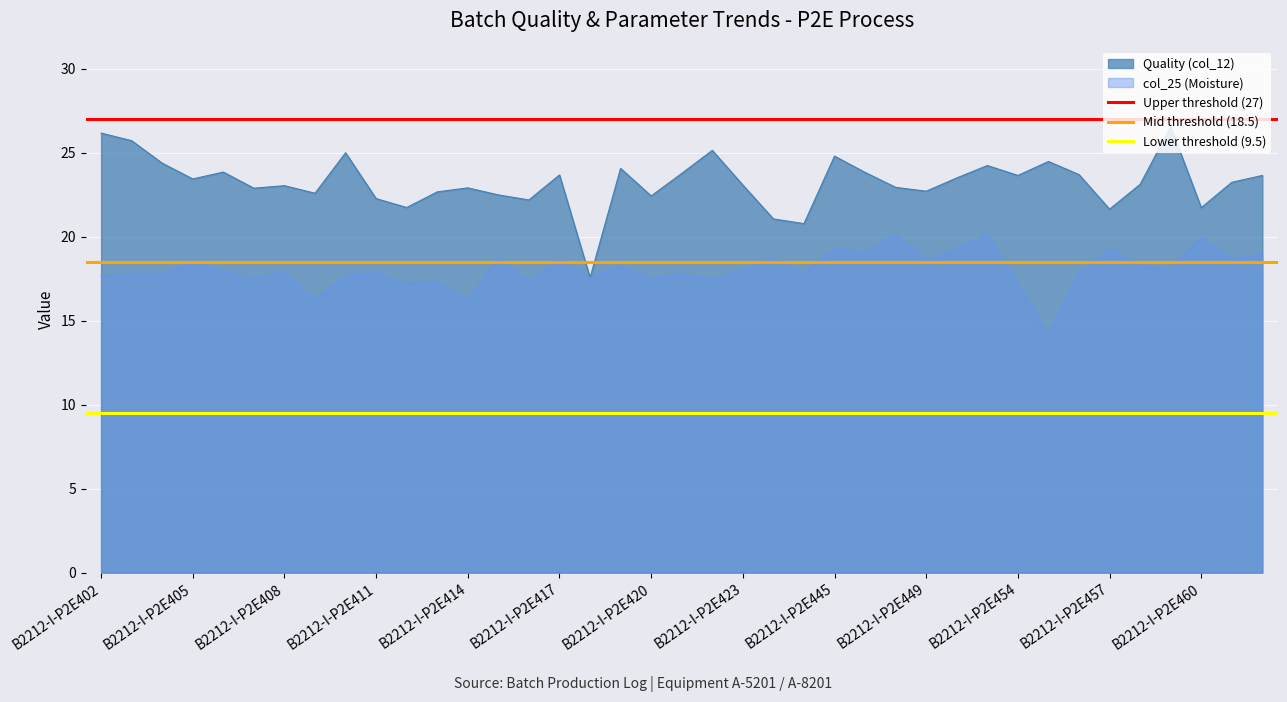

The value of Quality (col_12) at B2212-I-P2E405 is 23.4. True or false?

True